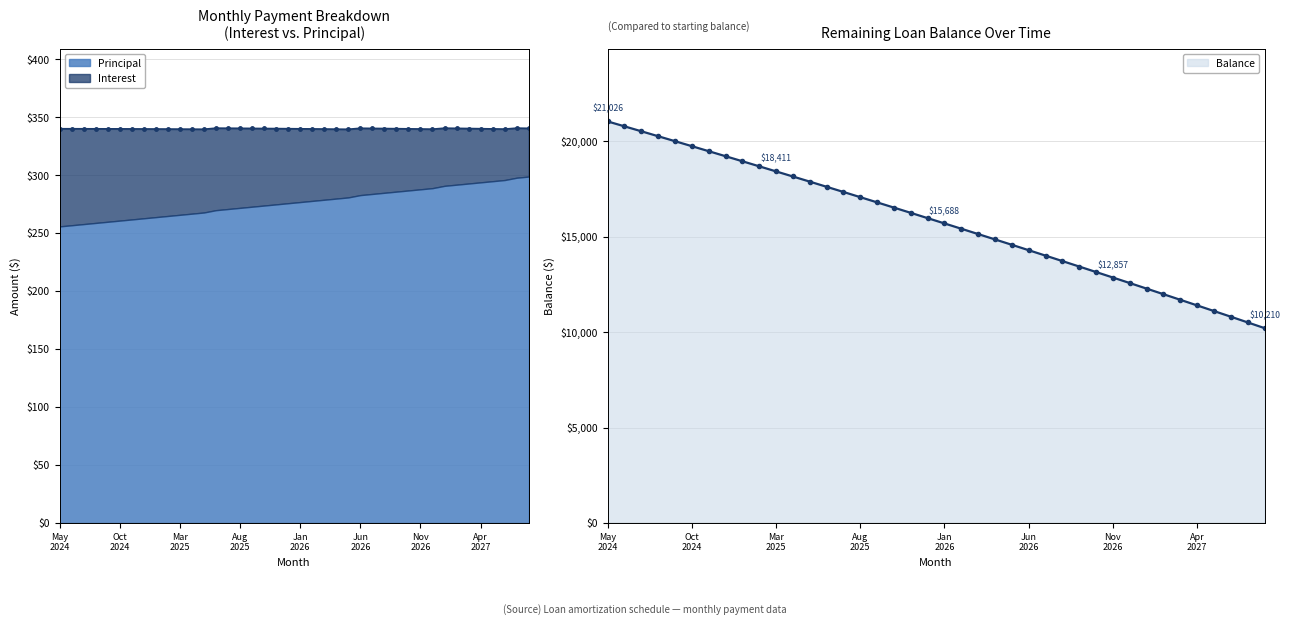

True or false: Interest and Balance cross at least once.

False